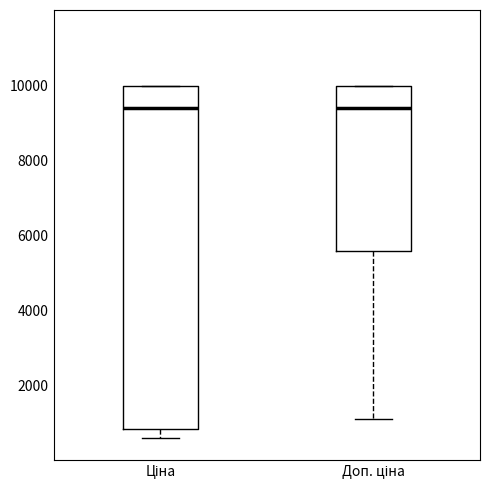

Where is the lower edge of the box for Ціна on the y-axis? The values are not printed on the chart, so give them approximately, as read against the axis.

800